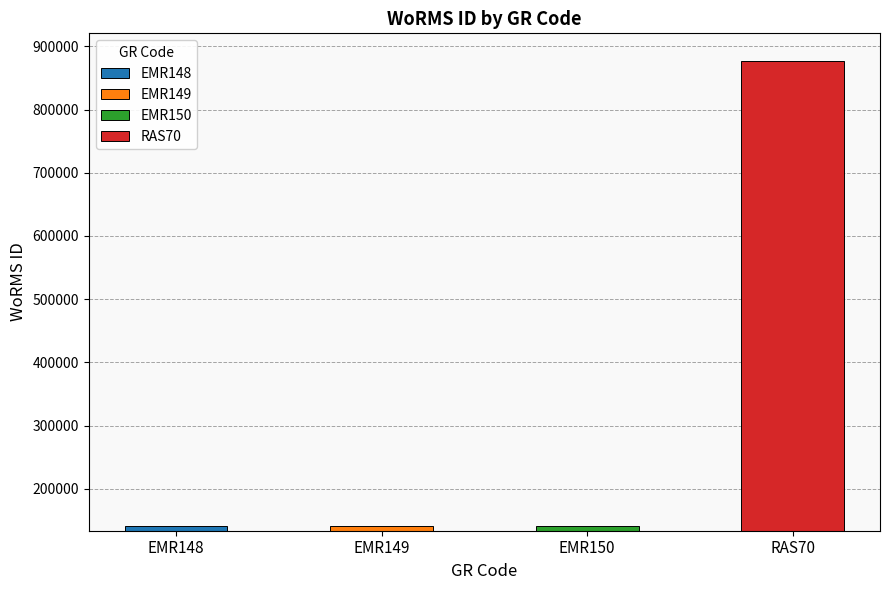

At which category does the chart reach its peak across all series?

RAS70